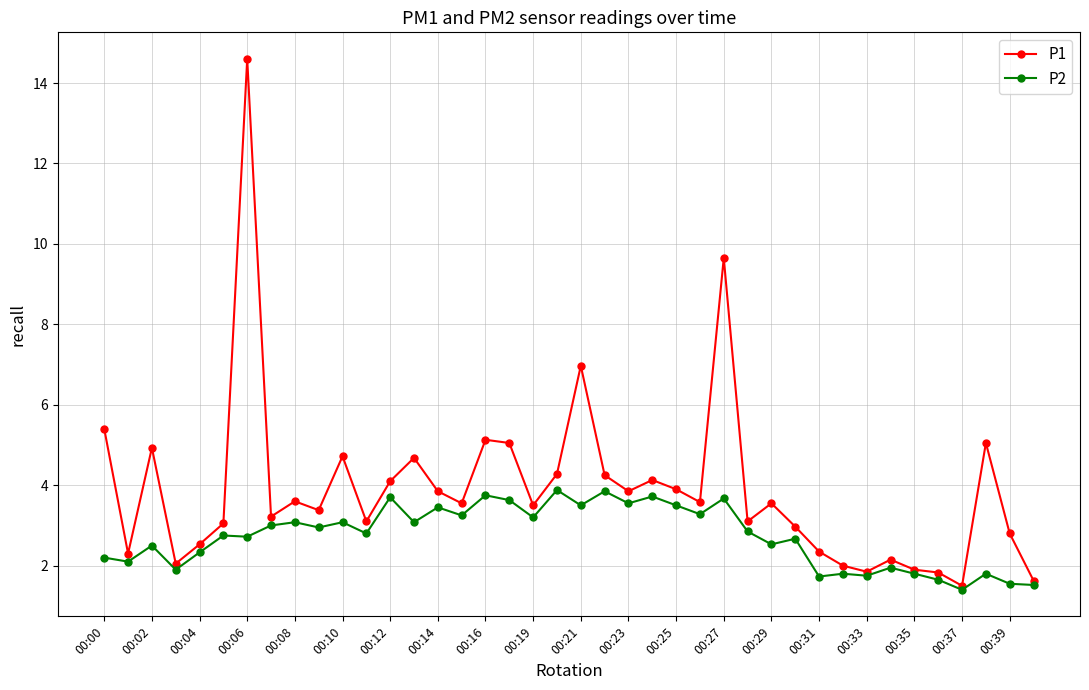

List the series in order of their overall mean, highest first.

P1, P2